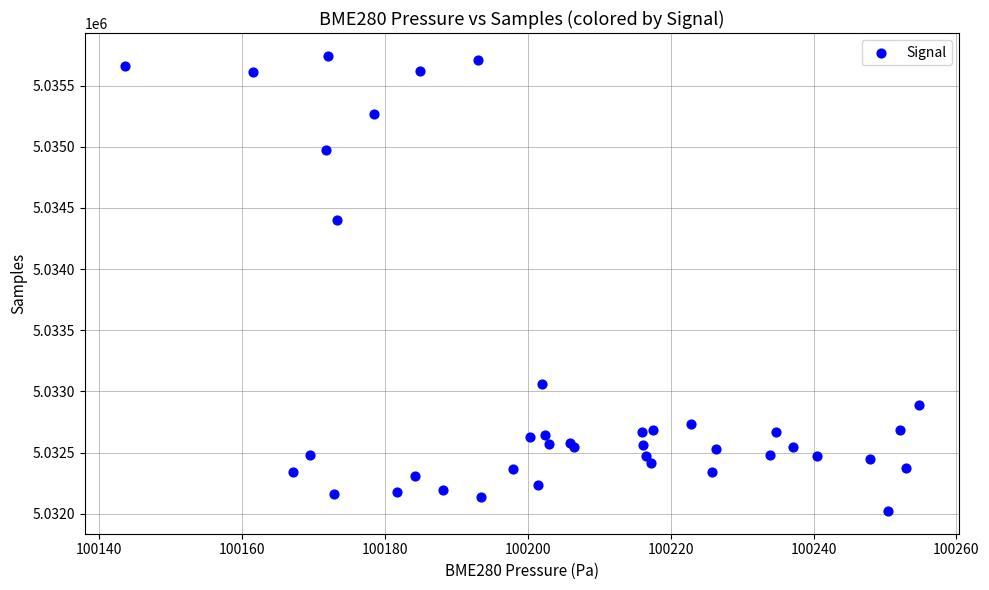

What Y value in the scatter plot is closest to 5033883?

5034400